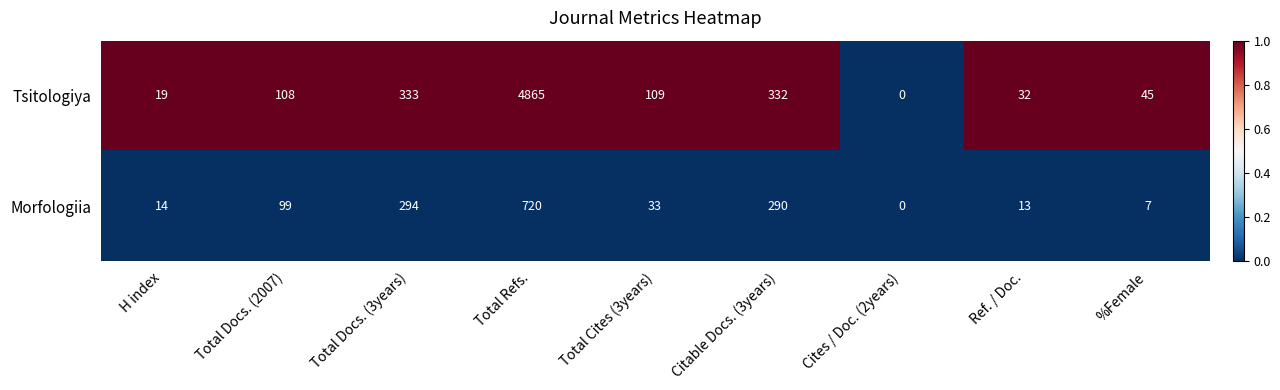

What is the greatest value displayed?

4865